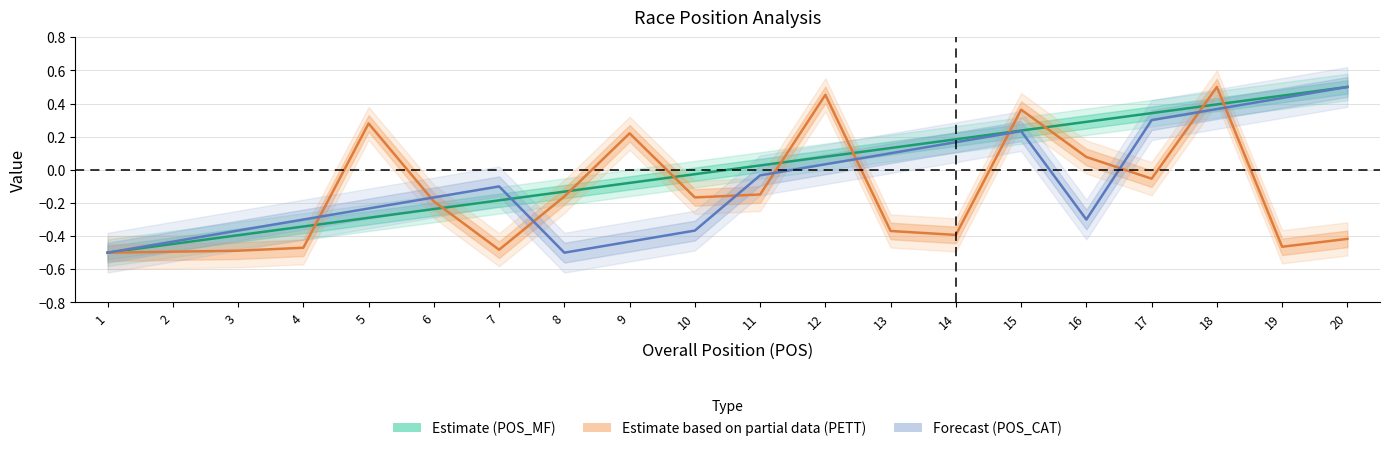

How many intersections are there between Estimate (POS_MF) and Forecast (POS_CAT)?

1